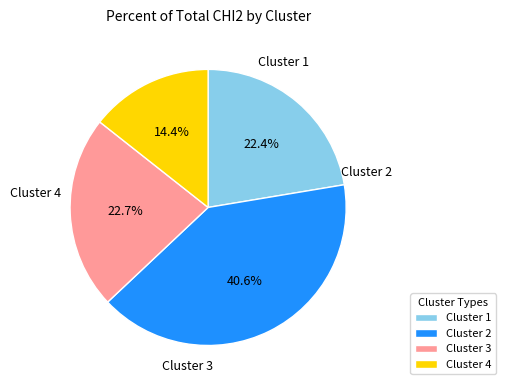

Which category has the biggest portion of the pie?

Cluster 2